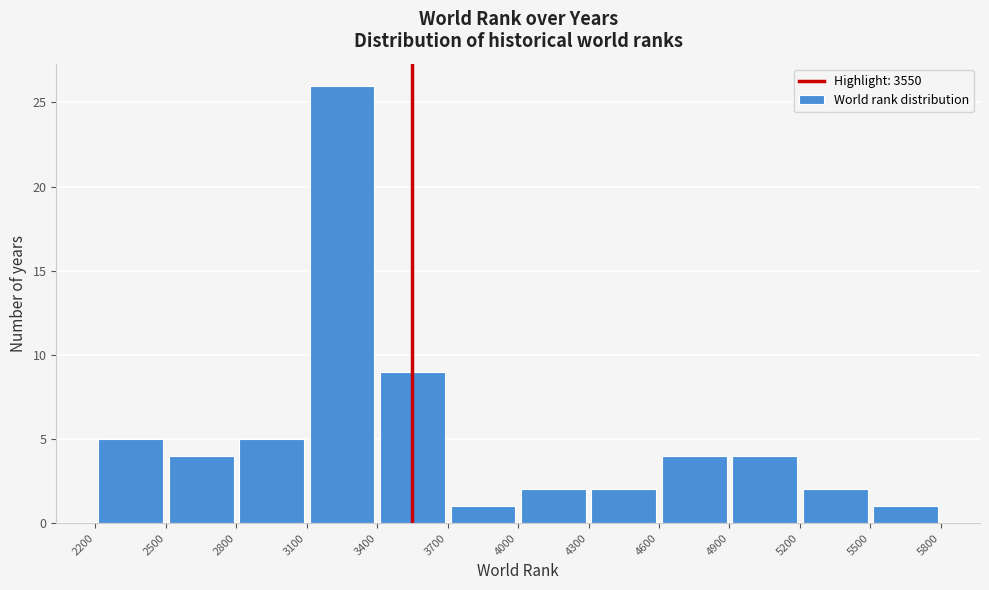

Reading left to right, transcribe this chart: for each bar, give the range it covers on the x-axis and its height. The values are not printed on the chart, so give them approximately, as read against the axis.

2200 to 2500: 5
2500 to 2800: 4
2800 to 3100: 5
3100 to 3400: 26
3400 to 3700: 9
3700 to 4000: 1
4000 to 4300: 2
4300 to 4600: 2
4600 to 4900: 4
4900 to 5200: 4
5200 to 5500: 2
5500 to 5800: 1